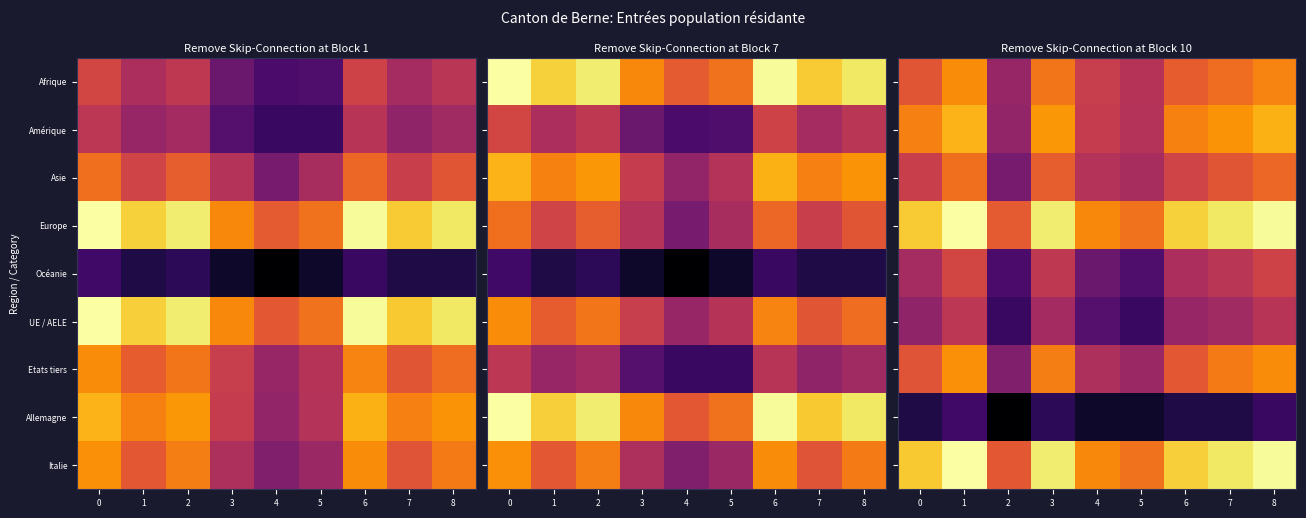

List the series in order of their peak value, highest first.

Europe, Italie, Amérique, Etats tiers, Afrique, Asie, Océanie, UE / AELE, Allemagne